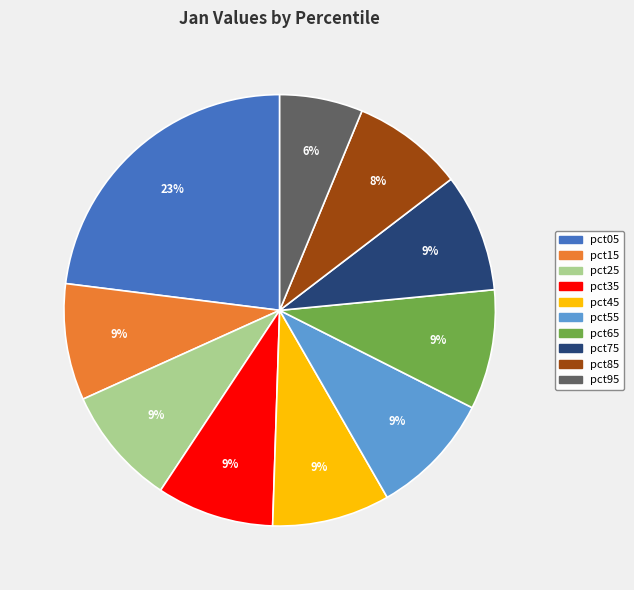

Do pct65 and pct05 together represent more than half of the pie?

No